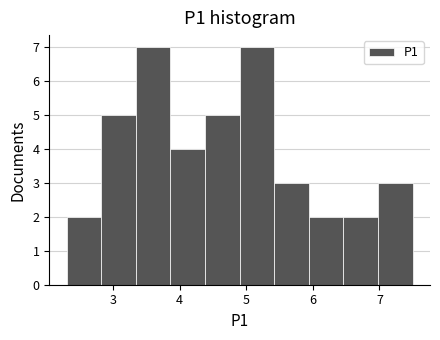

Reading left to right, list every bar in this chart as the range it spans on the x-axis followed by its height. Neither the bar edges nor the heights are printed on the chart, so give them approximately, as read against the axes.

2.30 to 2.82: 2
2.82 to 3.34: 5
3.34 to 3.86: 7
3.86 to 4.38: 4
4.38 to 4.90: 5
4.90 to 5.42: 7
5.42 to 5.94: 3
5.94 to 6.46: 2
6.46 to 6.98: 2
6.98 to 7.50: 3